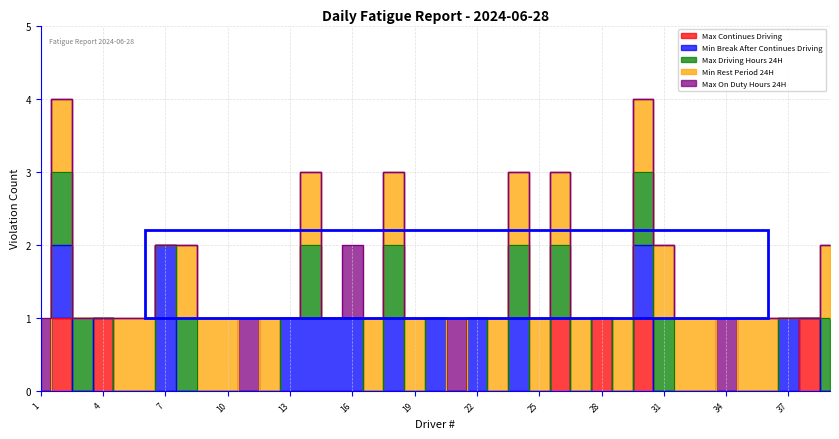

Reading left to right, list all the values displayed in this chart.

Max Continues Driving: 1=0	2=1	3=0	4=1	5=0	6=0	7=0	8=0	9=0	10=0	11=0	12=0	13=0	14=0	15=0	16=0	17=0	18=0	19=0	20=0	21=0	22=0	23=0	24=0	25=0	26=1	27=0	28=1	29=0	30=1	31=0	32=0	33=0	34=0	35=0	36=0	37=0	38=1	39=0
Min Break After Continues Driving: 1=0	2=1	3=0	4=0	5=0	6=0	7=2	8=0	9=0	10=0	11=0	12=0	13=1	14=1	15=1	16=1	17=0	18=1	19=0	20=1	21=0	22=1	23=0	24=1	25=0	26=0	27=0	28=0	29=0	30=1	31=0	32=0	33=0	34=0	35=0	36=0	37=1	38=0	39=0
Max Driving Hours 24H: 1=0	2=1	3=1	4=0	5=0	6=0	7=0	8=1	9=0	10=0	11=0	12=0	13=0	14=1	15=0	16=0	17=0	18=1	19=0	20=0	21=0	22=0	23=0	24=1	25=0	26=1	27=0	28=0	29=0	30=1	31=1	32=0	33=0	34=0	35=0	36=0	37=0	38=0	39=1
Min Rest Period 24H: 1=0	2=1	3=0	4=0	5=1	6=1	7=0	8=1	9=1	10=1	11=0	12=1	13=0	14=1	15=0	16=0	17=1	18=1	19=1	20=0	21=0	22=0	23=1	24=1	25=1	26=1	27=1	28=0	29=1	30=1	31=1	32=1	33=1	34=0	35=1	36=1	37=0	38=0	39=1
Max On Duty Hours 24H: 1=1	2=0	3=0	4=0	5=0	6=0	7=0	8=0	9=0	10=0	11=1	12=0	13=0	14=0	15=0	16=1	17=0	18=0	19=0	20=0	21=1	22=0	23=0	24=0	25=0	26=0	27=0	28=0	29=0	30=0	31=0	32=0	33=0	34=1	35=0	36=0	37=0	38=0	39=0